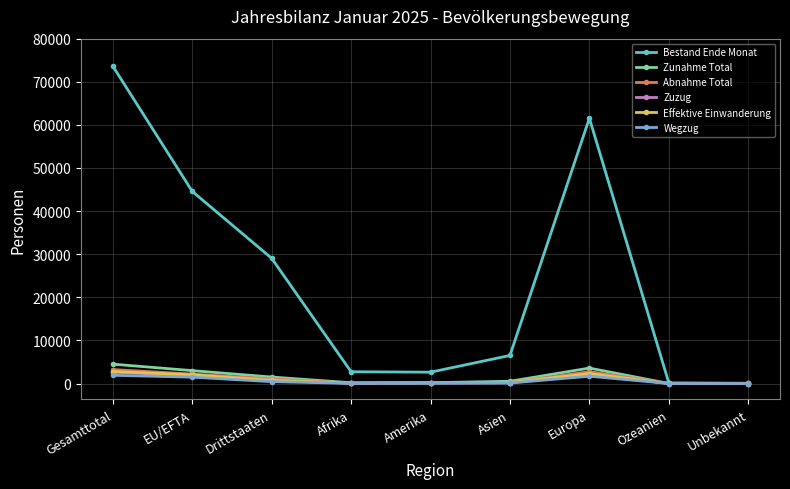

Is the value of Abnahme Total at Europa greater than the value of Bestand Ende Monat at Gesamttotal?

No